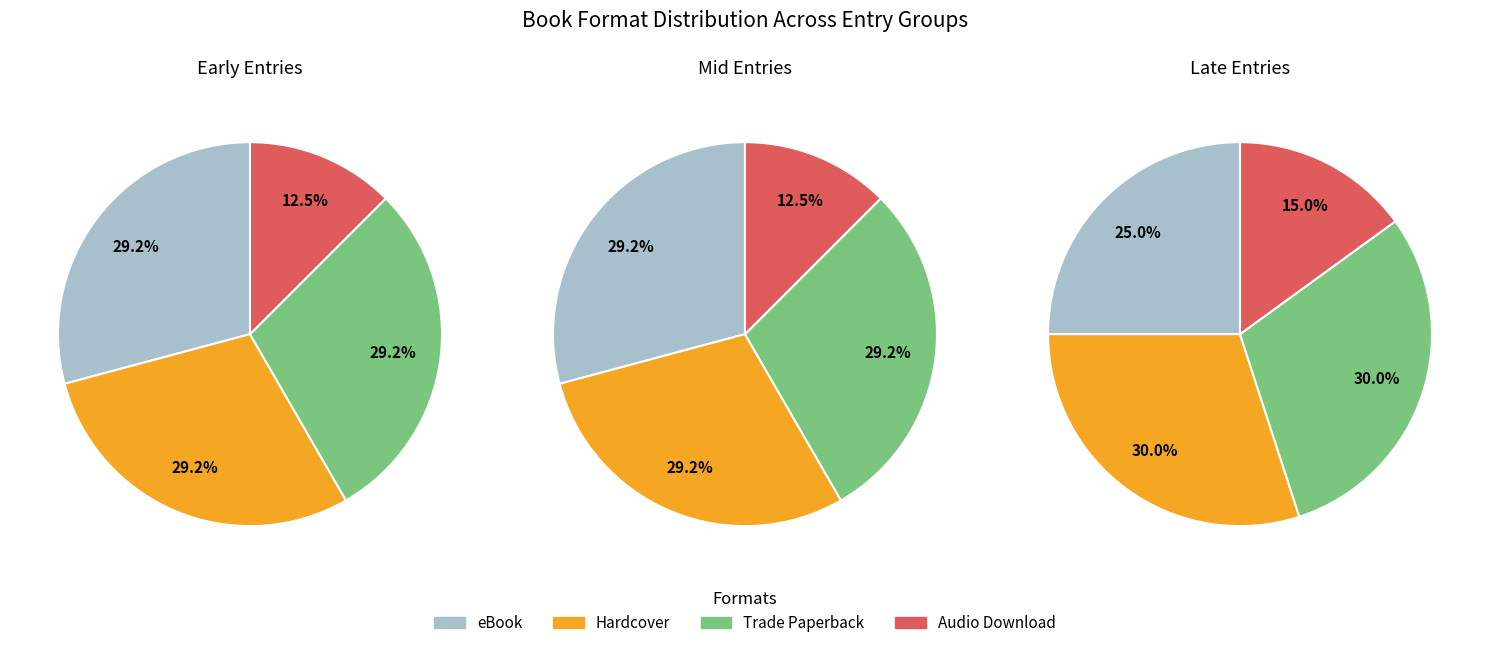

To the nearest percent, what percentage of the pie is Audio Download?

13%